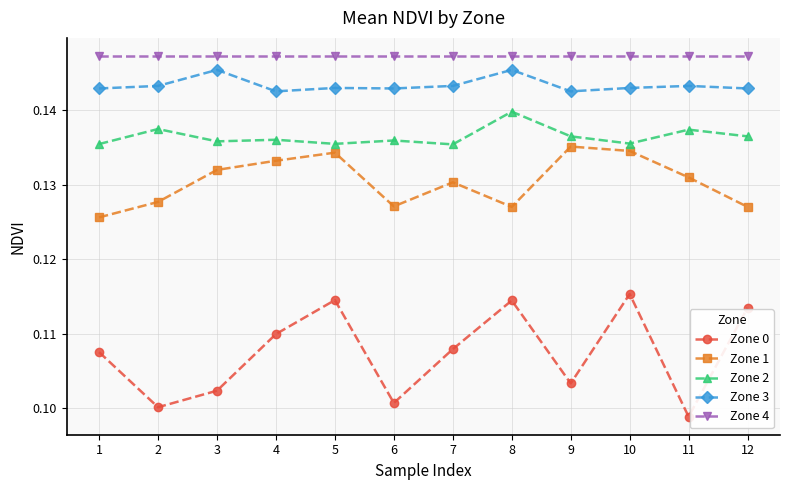

At how many categories does at least one series exceed 0?

12